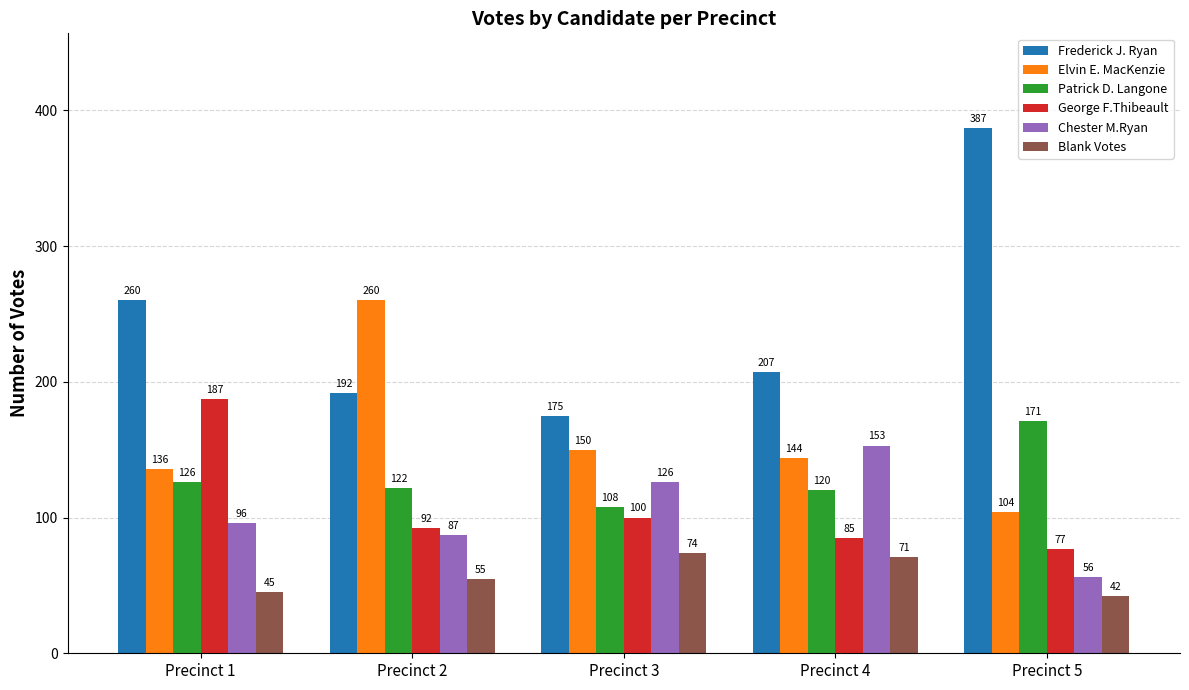

What is the spread (max minus min) of values at Precinct 4?

136